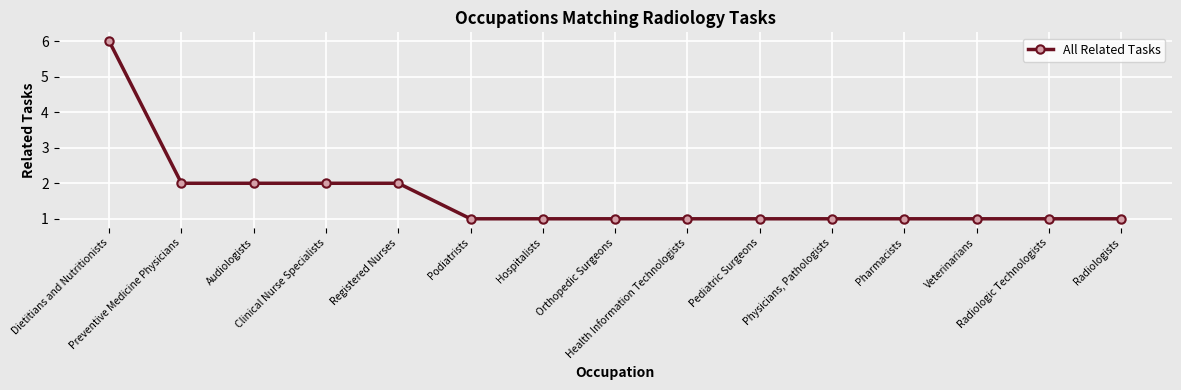

Which has a higher value, Radiologists or Audiologists?

Audiologists